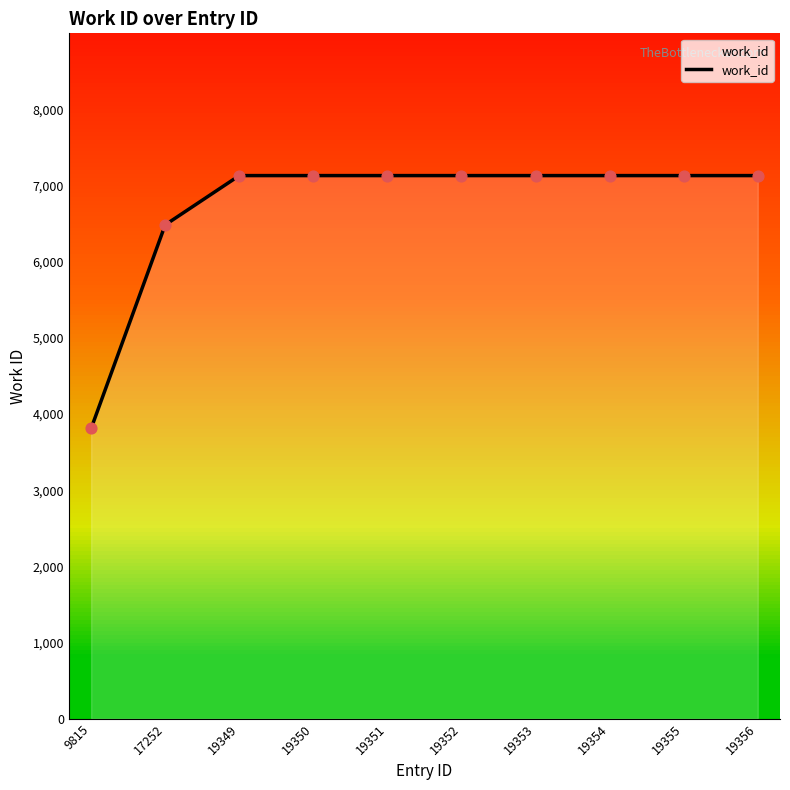

What is the change in value from 17252 to 19351?

+647